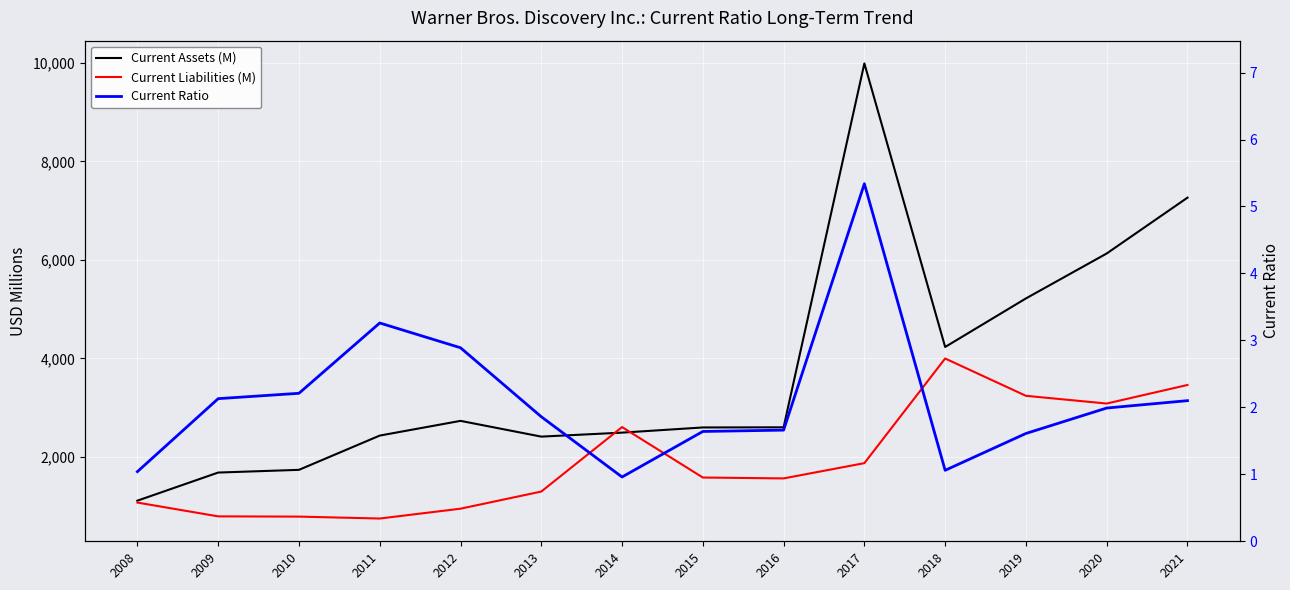

Between 2009 and 2018, which is larger?

2018